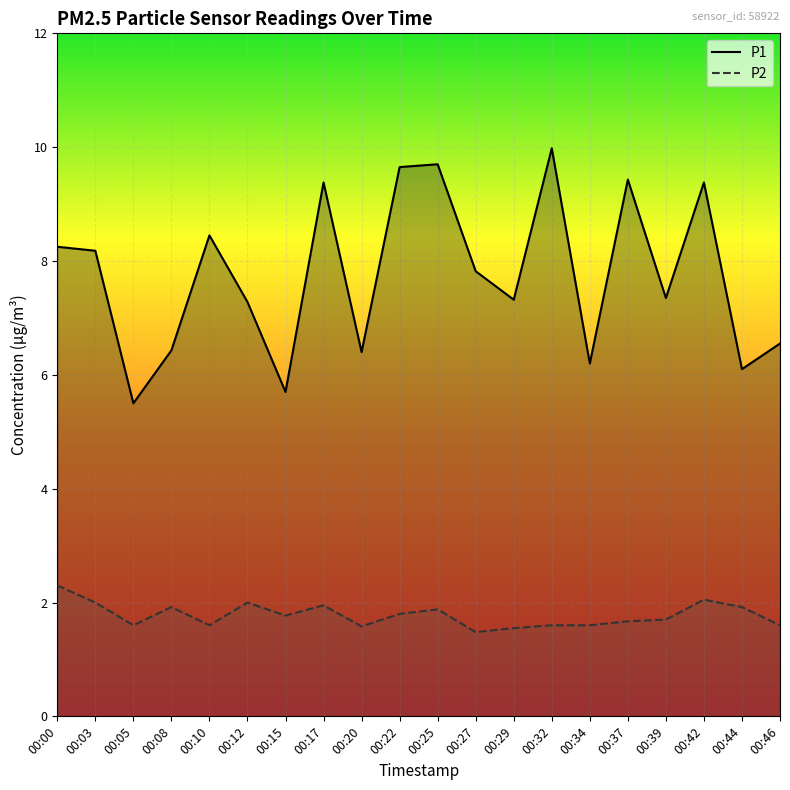

Is it true that P1 equals 16.3 at 00:17?

False